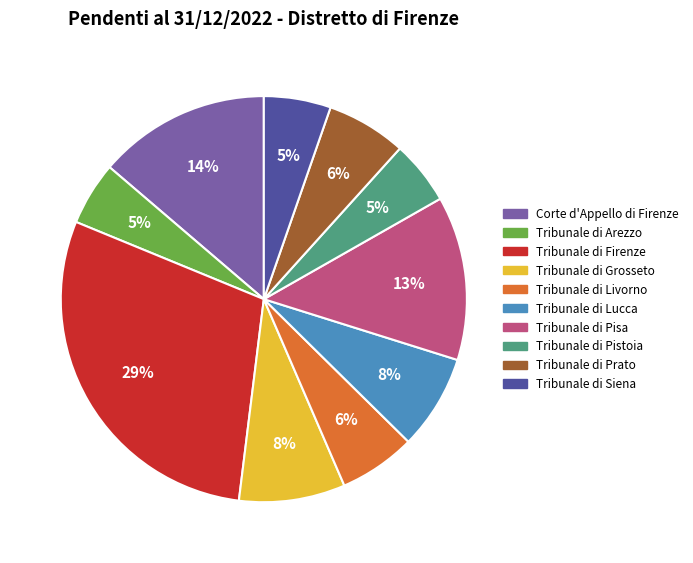

To the nearest percent, what is the difference between the Tribunale di Pistoia and Corte d'Appello di Firenze slice percentages?

9%